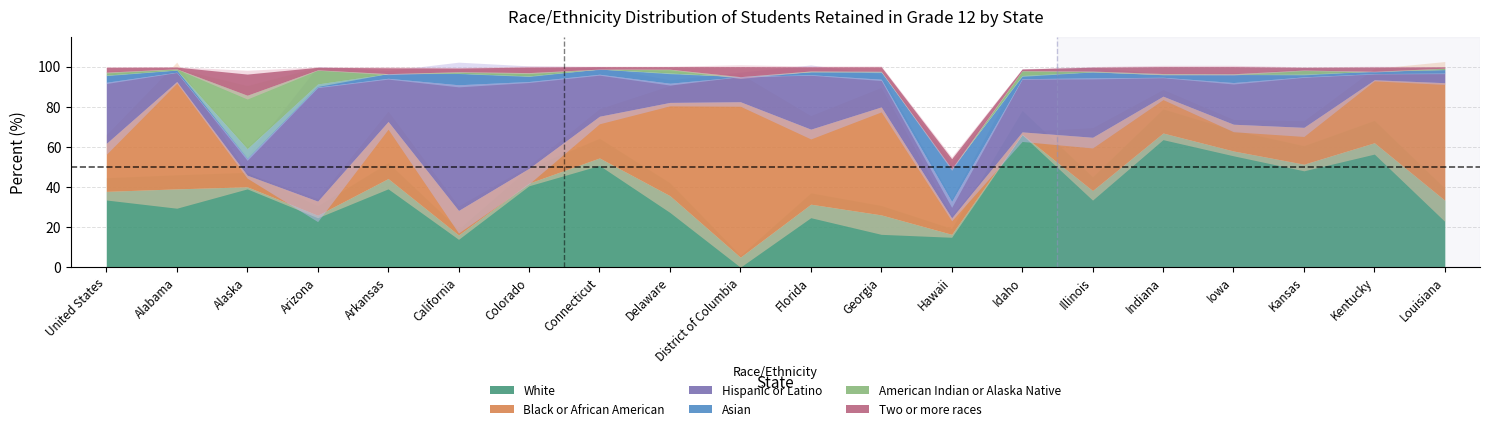

What is the maximum value for Asian?

16.4